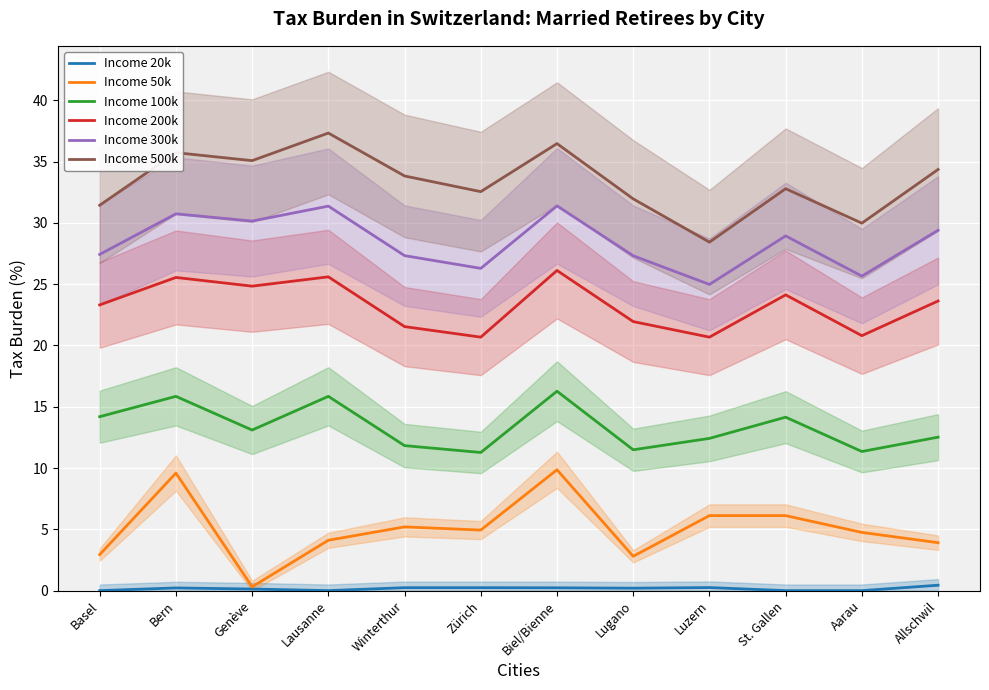

The Income 200k series shows 11.3 at Aarau. True or false?

False